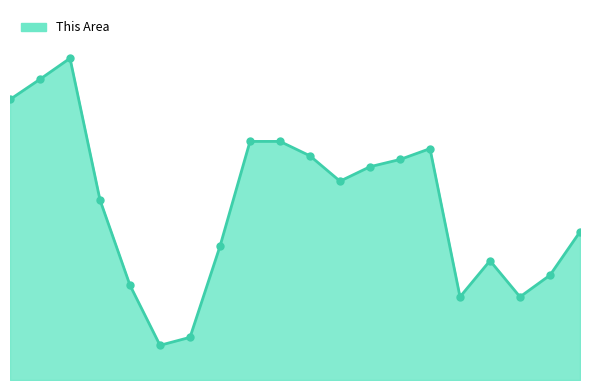

Is this an area chart (filled region under the line)?

Yes